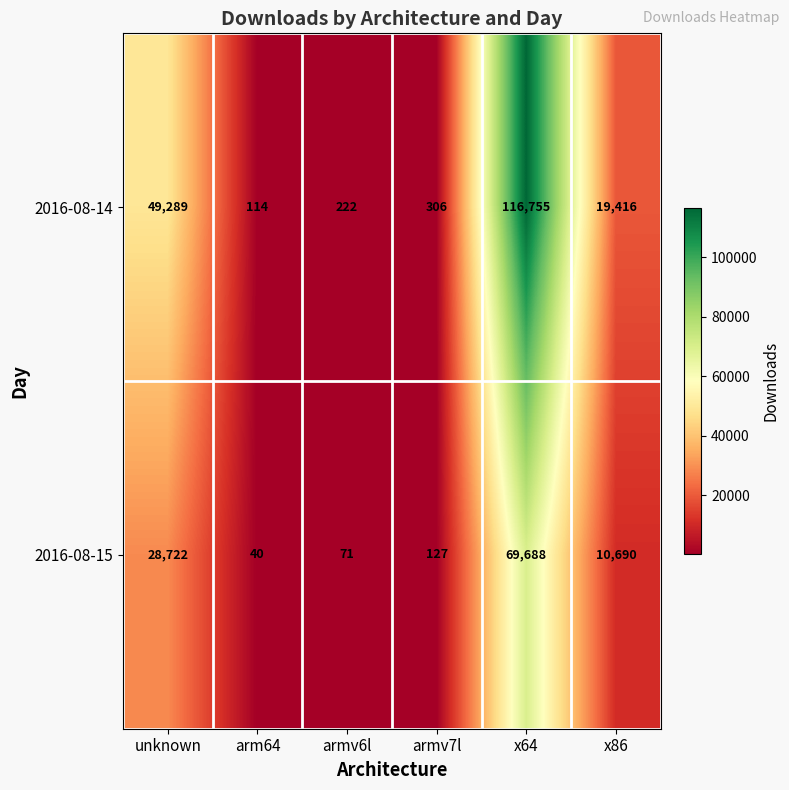

List the series in order of their peak value, highest first.

2016-08-14, 2016-08-15